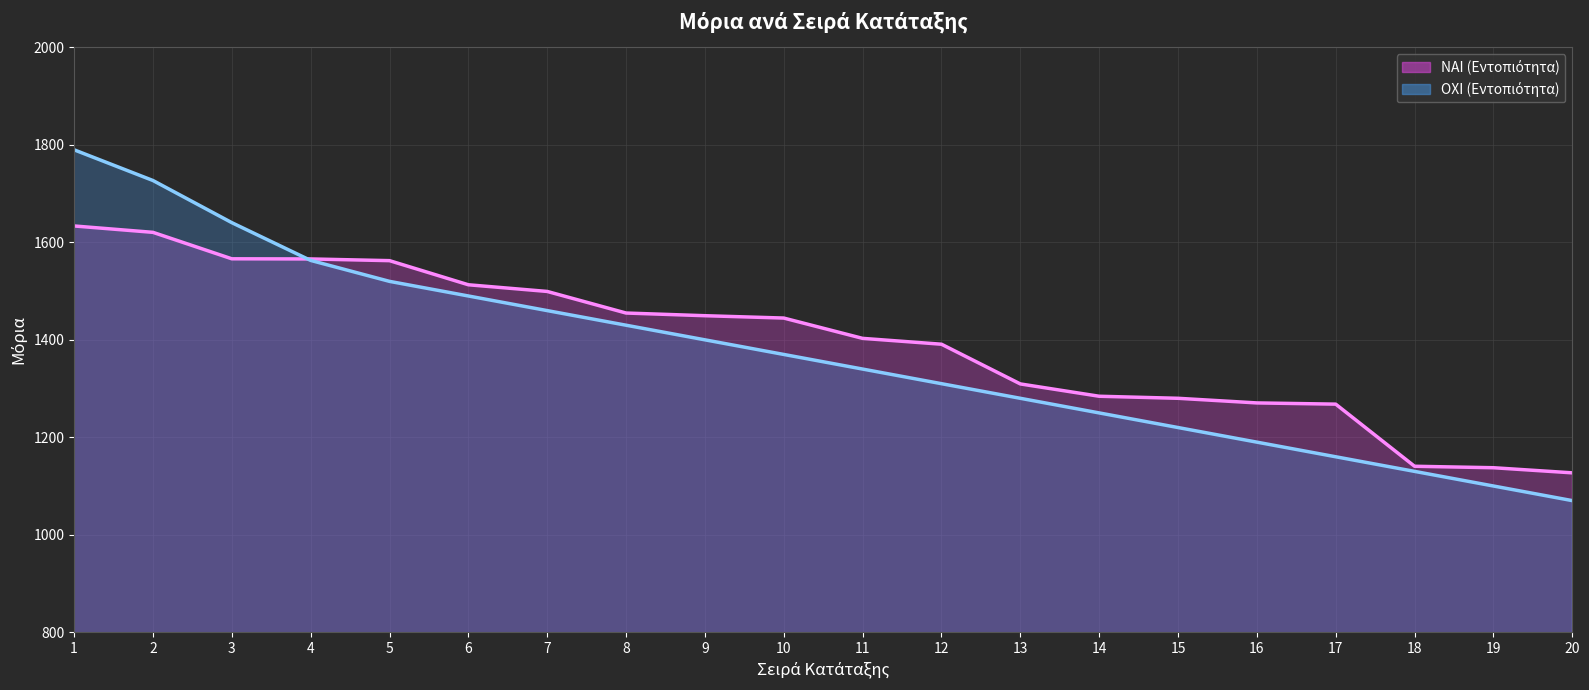

Where do ΟΧΙ (Εντοπιότητα) (γραμμή) and ΝΑΙ (Εντοπιότητα) (γραμμή) first cross each other?

3 and 4